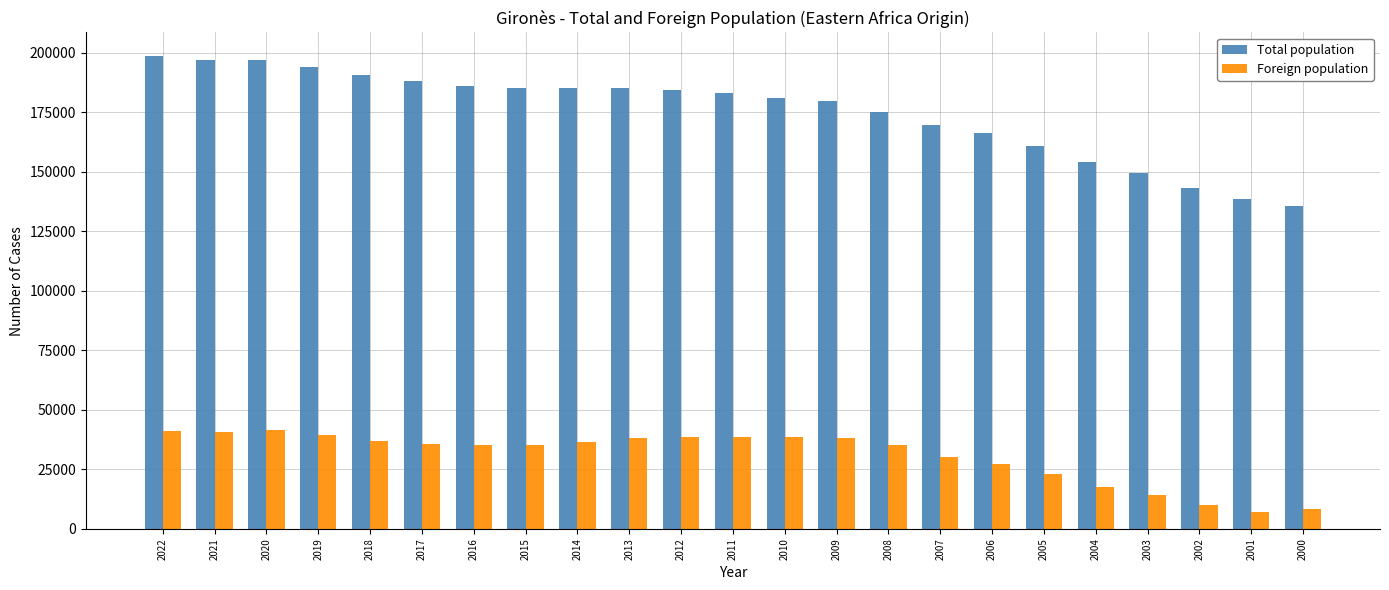

Which series has the largest range (max minus min)?

Total population